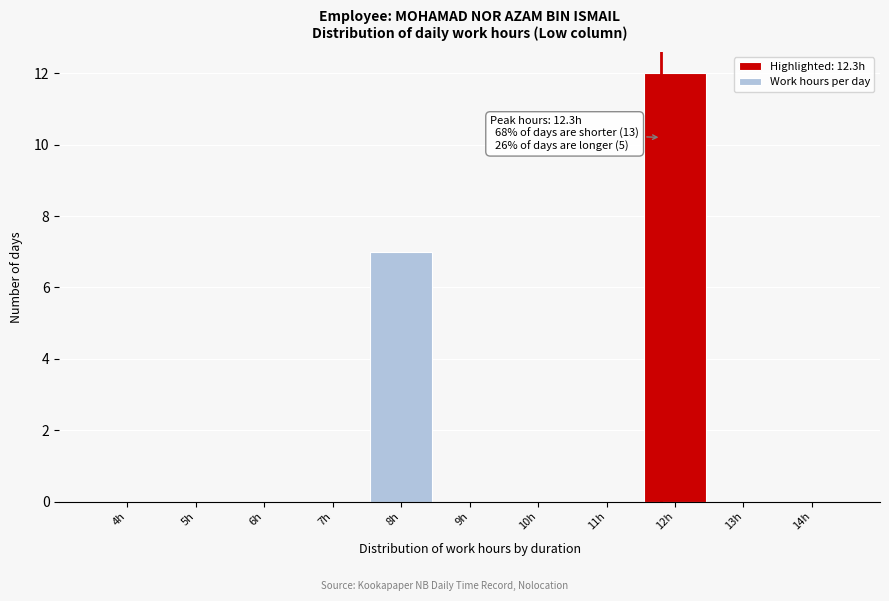

Reading left to right, list all the values displayed in this chart.

4h=0	5h=0	6h=0	7h=0	8h=7	9h=0	10h=0	11h=0	12h=12	13h=0	14h=0